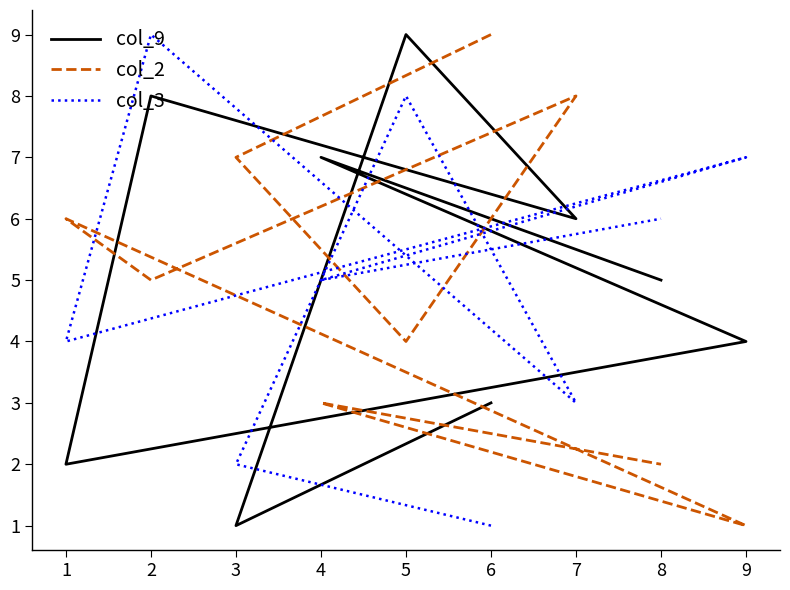

Which series has the largest range (max minus min)?

col_9